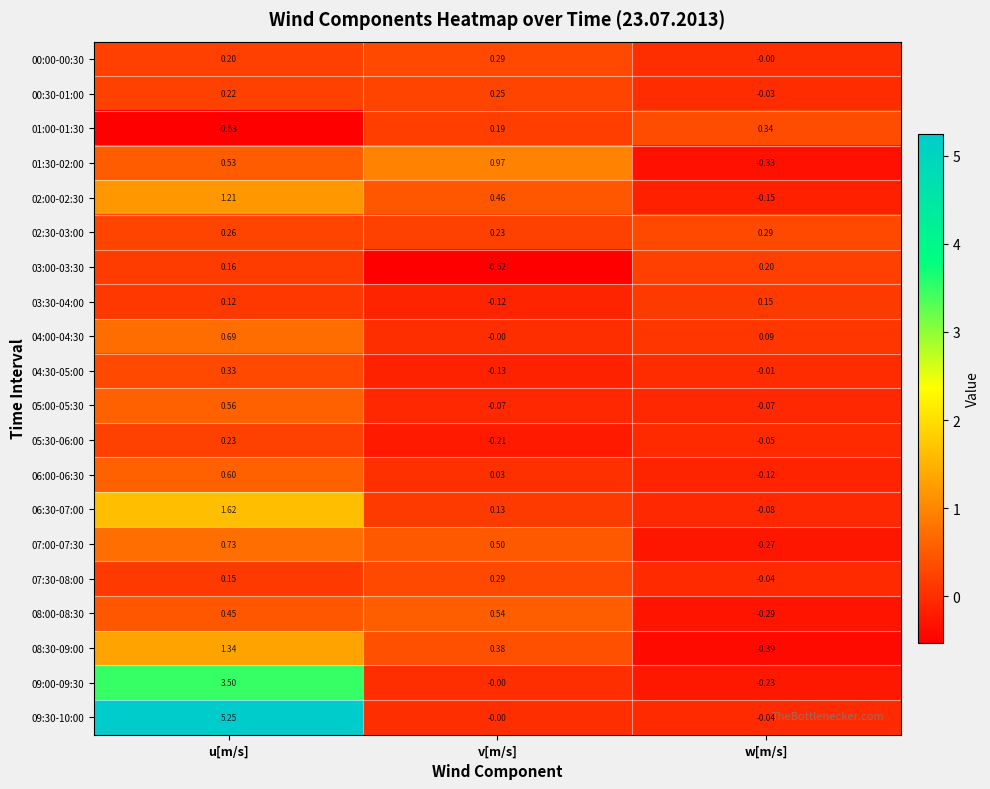

Which label corresponds to the smallest value in the chart?

u[m/s]